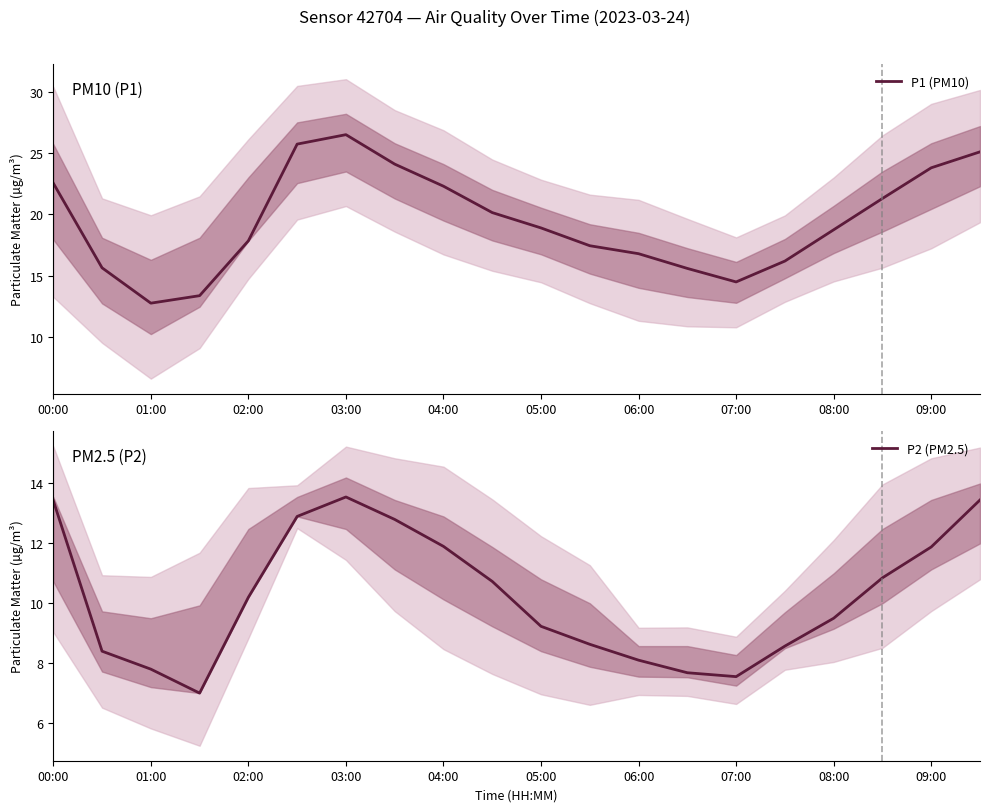

At which label does P1 (PM10) first exceed 18?

00:00